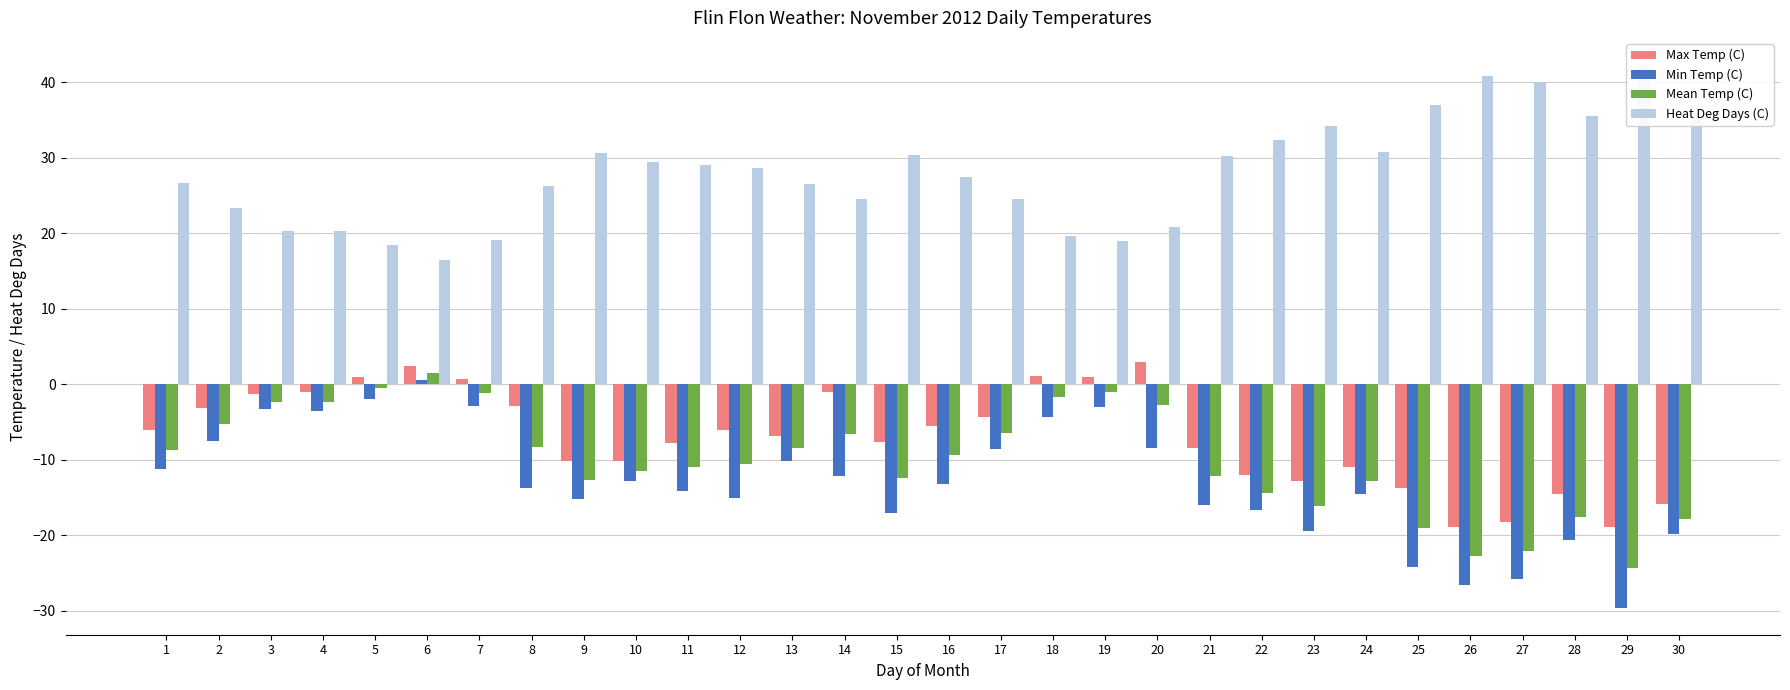

Which series has the largest total across all categories?

Heat Deg Days (C)